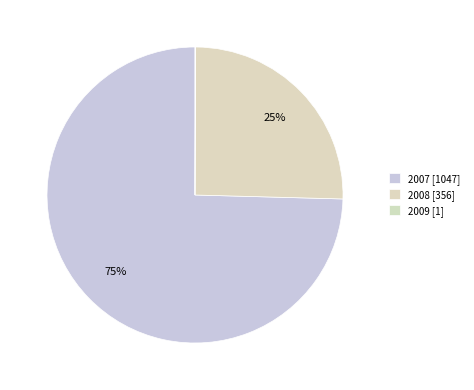

What portion of the pie excludes 2007?

25.4%